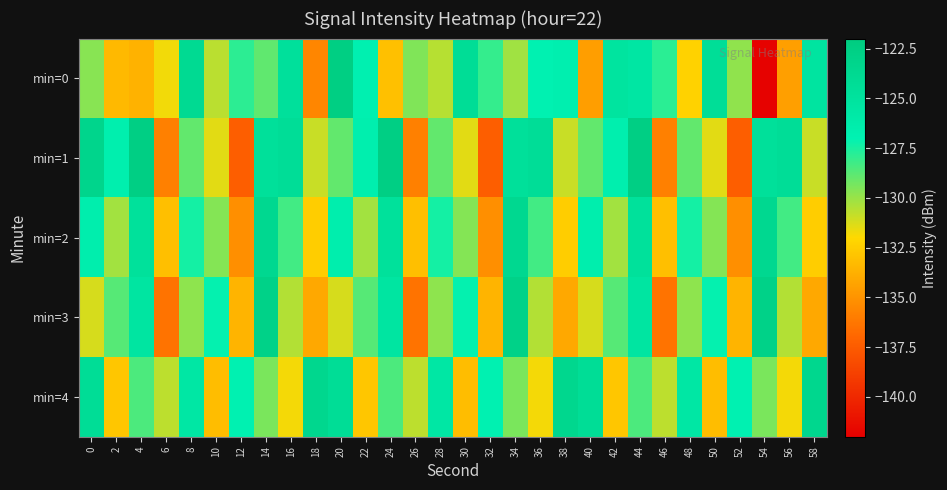

Reading left to right, transcribe all the data shown in this chart.

min=0: 0=-129.7	2=-133.4	4=-133.7	6=-131.7	8=-123.9	10=-130.7	12=-127.9	14=-128.9	16=-124.7	18=-135.6	20=-122.5	22=-126.8	24=-133.1	26=-129.5	28=-130.6	30=-124.3	32=-128.0	34=-130.2	36=-126.9	38=-126.7	40=-134.5	42=-125.2	44=-125.5	46=-127.8	48=-132.3	50=-124.4	52=-129.8	54=-141.9	56=-134.5	58=-125.3
min=1: 0=-123.3	2=-126.6	4=-122.5	6=-135.8	8=-129.0	10=-131.4	12=-137.4	14=-124.6	16=-124.3	18=-130.9	20=-129.0	22=-126.6	24=-122.5	26=-135.8	28=-129.0	30=-131.4	32=-137.4	34=-124.6	36=-124.3	38=-130.9	40=-129.0	42=-126.6	44=-122.5	46=-135.8	48=-129.0	50=-131.4	52=-137.4	54=-124.6	56=-124.3	58=-130.9
min=2: 0=-126.5	2=-130.2	4=-124.8	6=-133.1	8=-127.4	10=-129.6	12=-135.2	14=-123.7	16=-128.3	18=-132.5	20=-126.5	22=-130.2	24=-124.8	26=-133.1	28=-127.4	30=-129.6	32=-135.2	34=-123.7	36=-128.3	38=-132.5	40=-126.5	42=-130.2	44=-124.8	46=-133.1	48=-127.4	50=-129.6	52=-135.2	54=-123.7	56=-128.3	58=-132.5
min=3: 0=-131.2	2=-128.7	4=-125.3	6=-136.4	8=-129.8	10=-127.1	12=-133.6	14=-122.9	16=-130.5	18=-134.1	20=-131.2	22=-128.7	24=-125.3	26=-136.4	28=-129.8	30=-127.1	32=-133.6	34=-122.9	36=-130.5	38=-134.1	40=-131.2	42=-128.7	44=-125.3	46=-136.4	48=-129.8	50=-127.1	52=-133.6	54=-122.9	56=-130.5	58=-134.1
min=4: 0=-124.3	2=-132.8	4=-128.5	6=-130.7	8=-125.6	10=-133.2	12=-126.9	14=-129.4	16=-131.8	18=-123.5	20=-124.3	22=-132.8	24=-128.5	26=-130.7	28=-125.6	30=-133.2	32=-126.9	34=-129.4	36=-131.8	38=-123.5	40=-124.3	42=-132.8	44=-128.5	46=-130.7	48=-125.6	50=-133.2	52=-126.9	54=-129.4	56=-131.8	58=-123.5